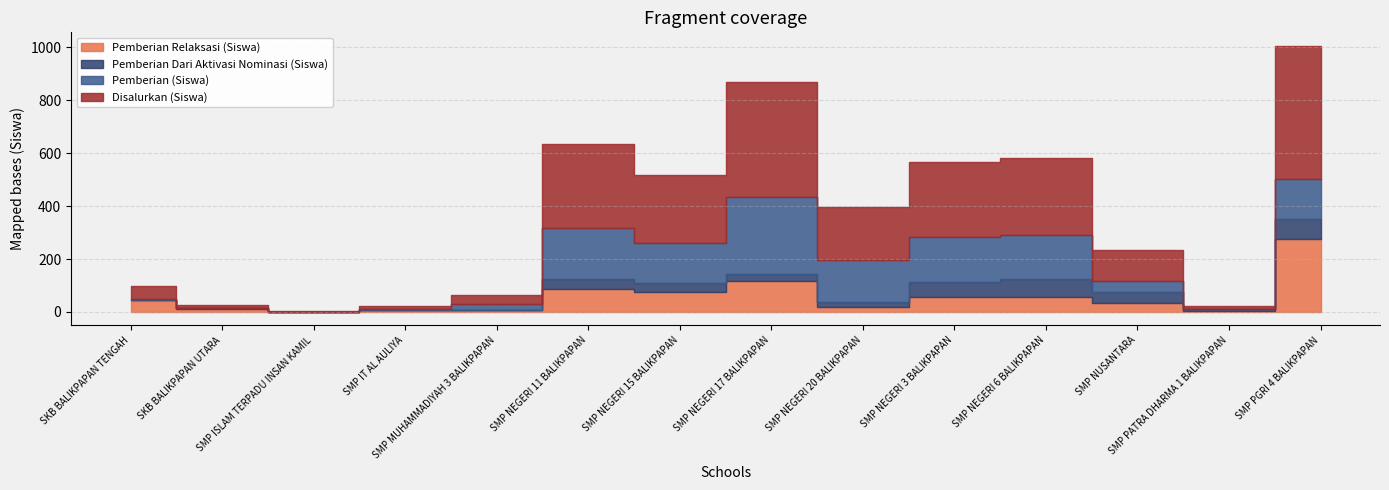

The Pemberian (Siswa) series shows 33 at SMP NEGERI 20 BALIKPAPAN. True or false?

False